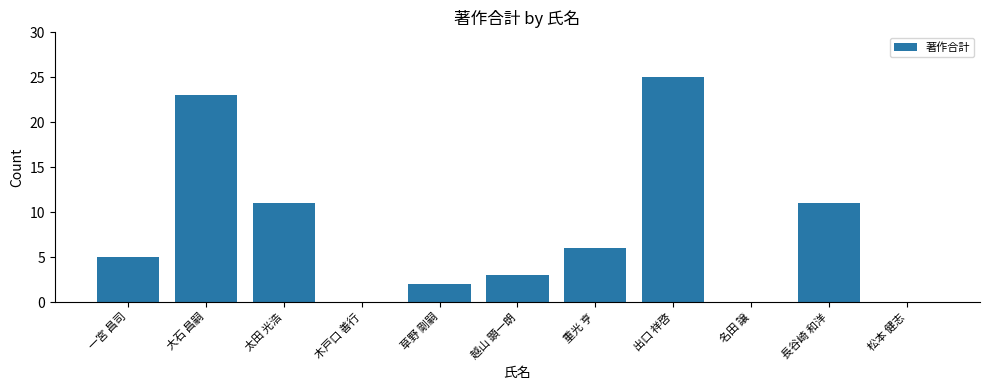

What is the approximate value at 出口 祥啓?

25